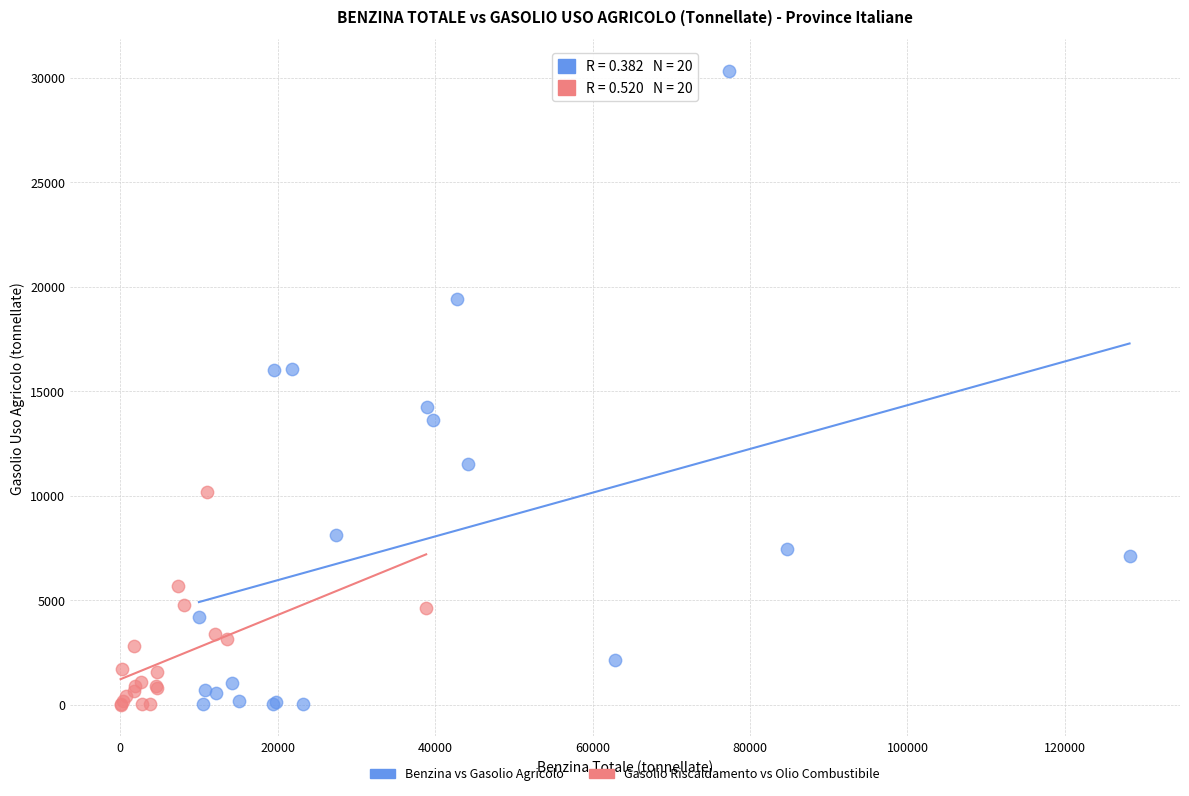

Which series reaches the maximum Y coordinate?

Benzina vs Gasolio Agricolo